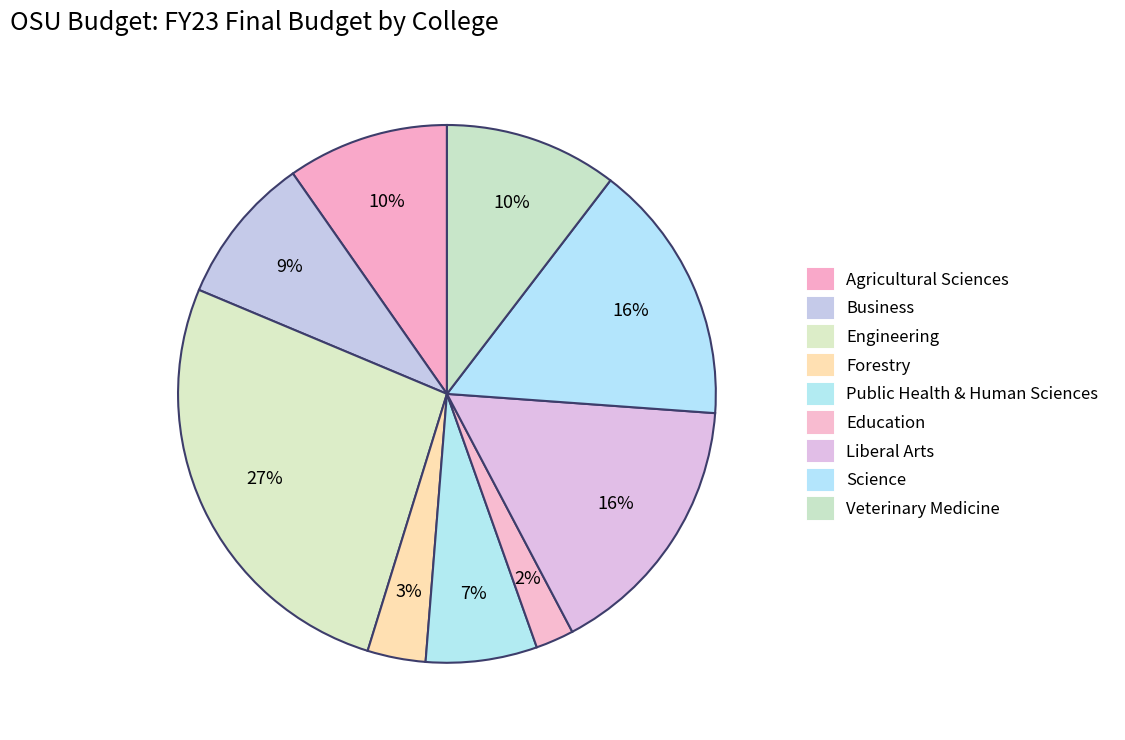

How many slices are in this pie chart?

9